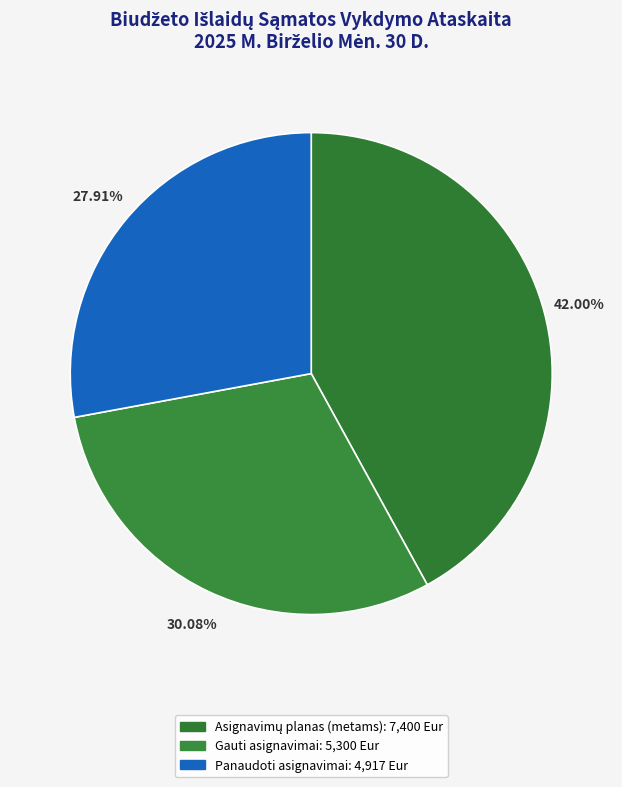

How many slices are in this pie chart?

3